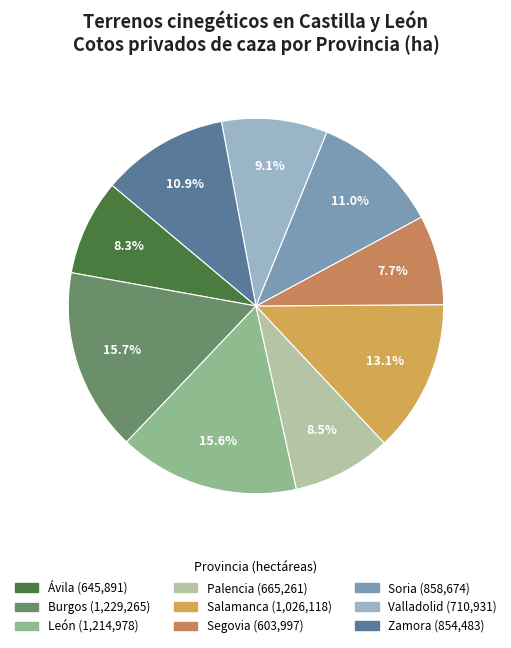

To the nearest percent, what percentage of the pie is León?

16%